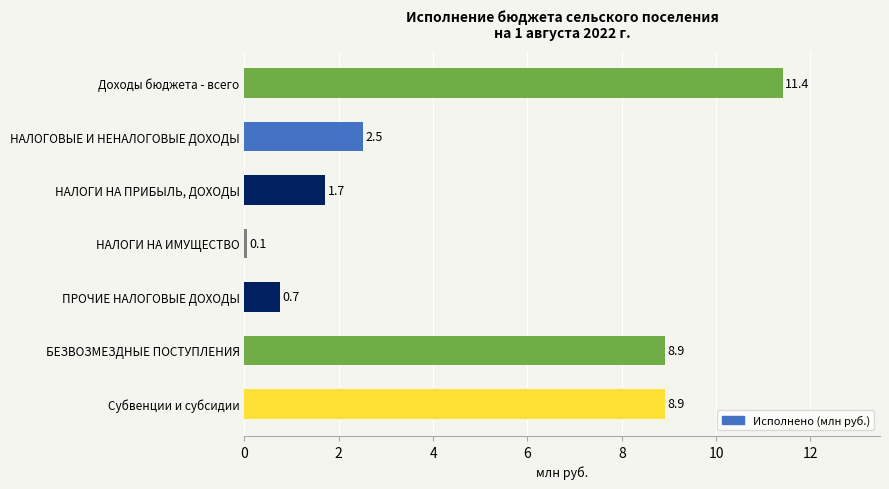

Which has a higher value, НАЛОГИ НА ПРИБЫЛЬ, ДОХОДЫ or Субвенции и субсидии?

Субвенции и субсидии